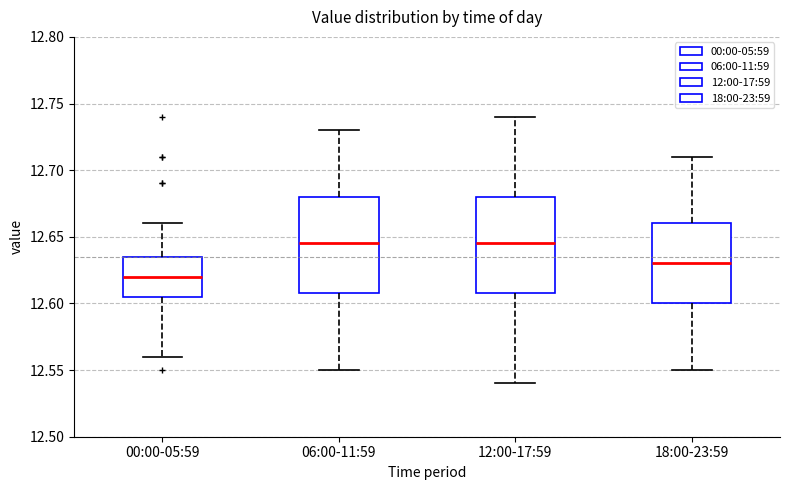

Where does the upper whisker of the box for 12:00-17:59 end on the y-axis? The values are not printed on the chart, so give them approximately, as read against the axis.

12.740